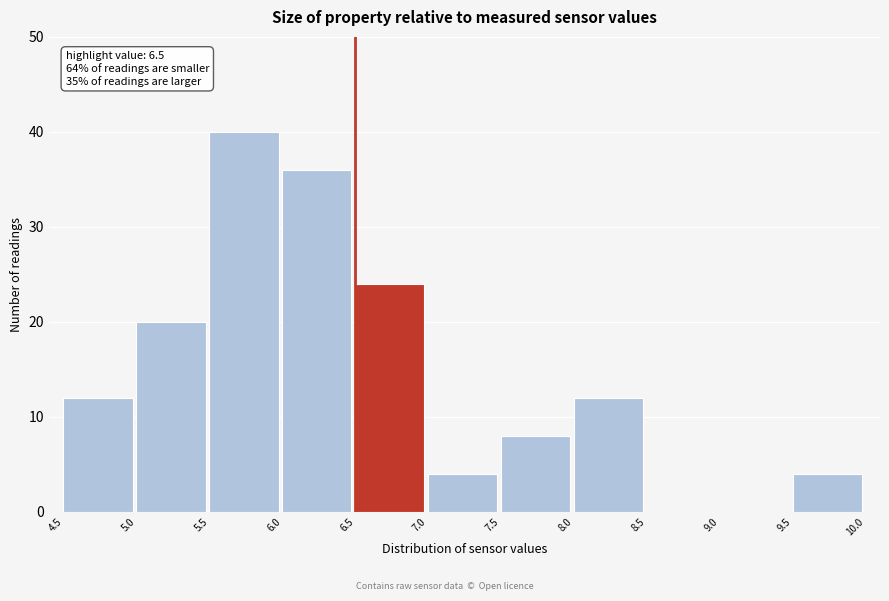

Over which range of the x-axis is the bar tallest?

5.5 to 6.0